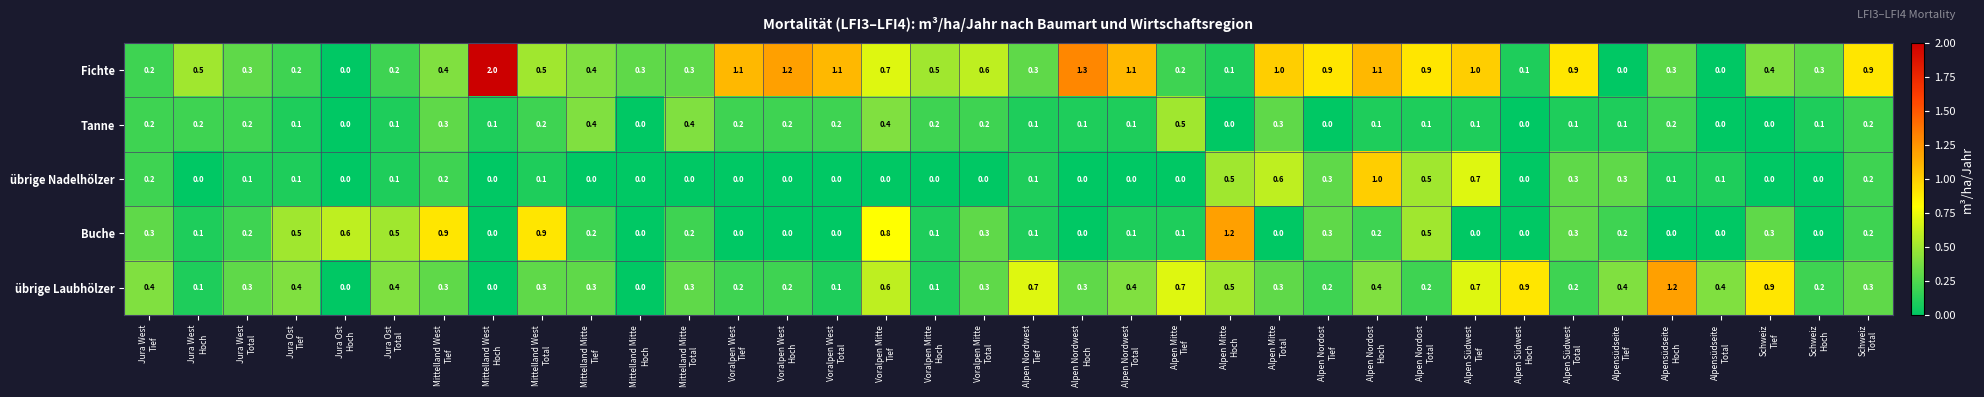

What is the maximum value for Fichte?

2.0